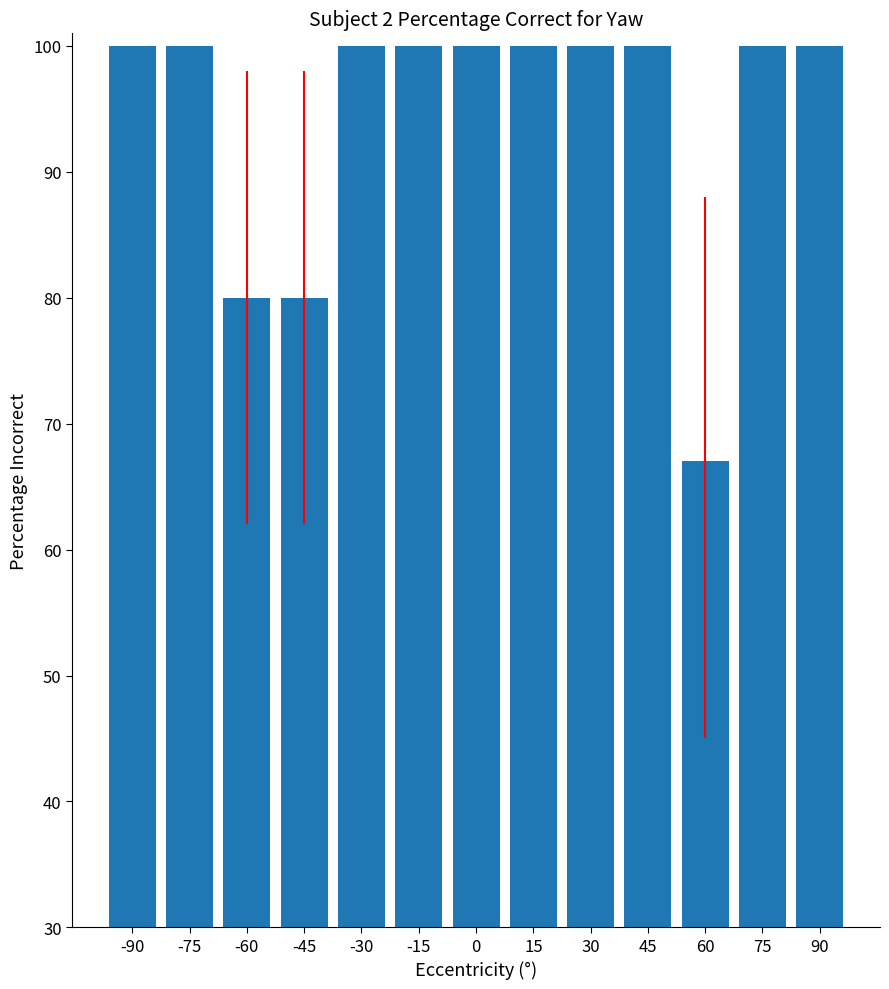

The value at 30 is 100. True or false?

True